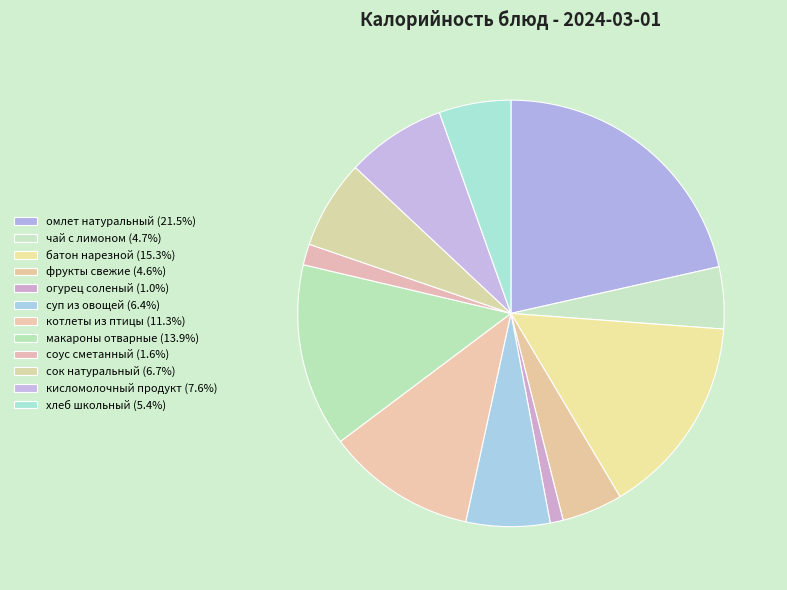

Count the number of slices in the pie.

12